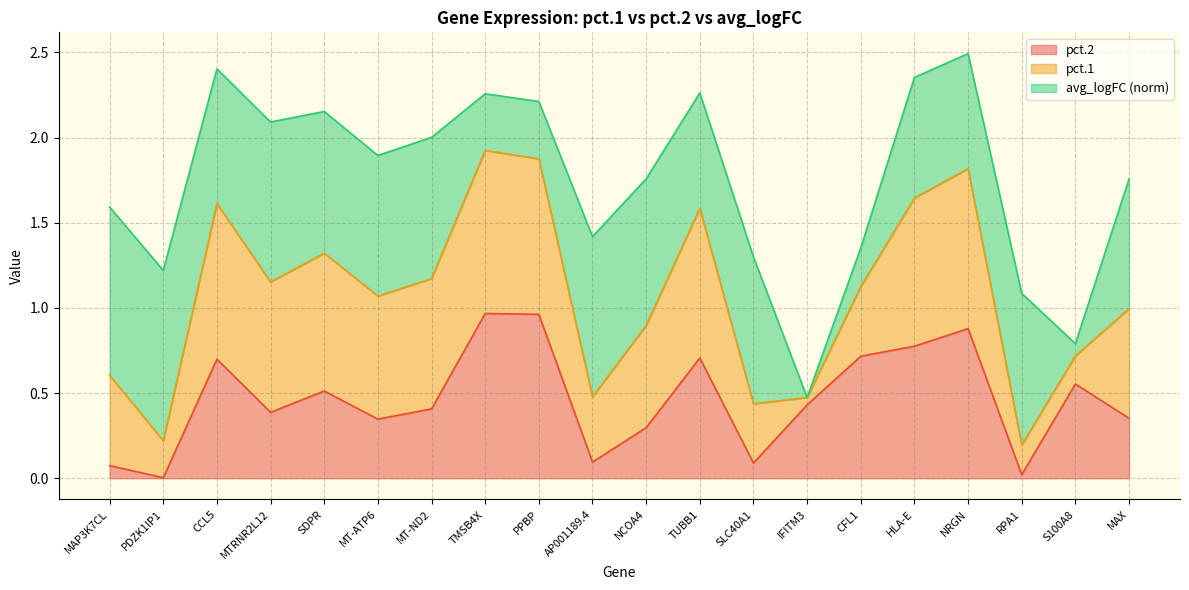

What is the difference between the highest and lowest values at S100A8?

0.2